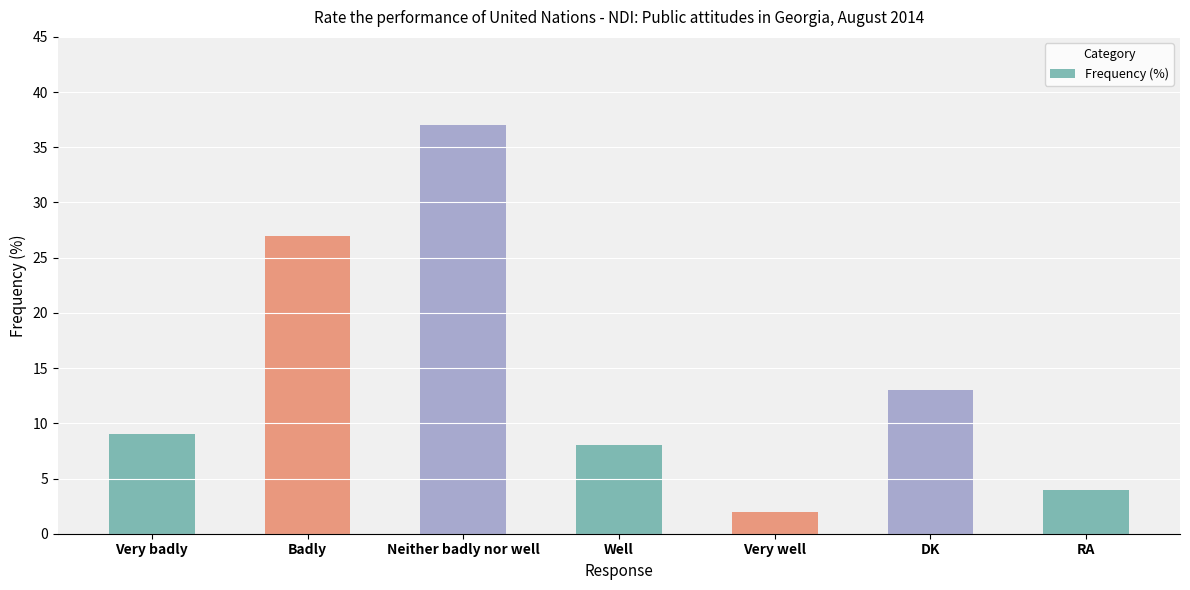

Does the chart contain any negative values?

No